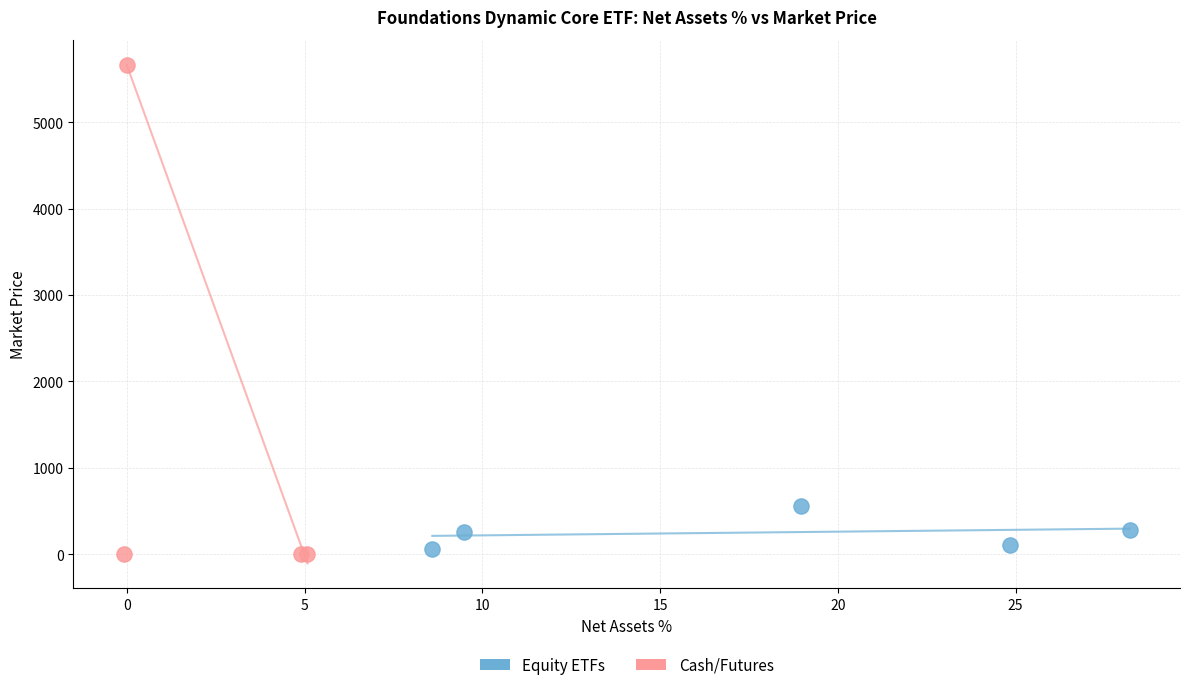

What are all the series names shown in the legend?

Equity ETFs, Cash/Futures